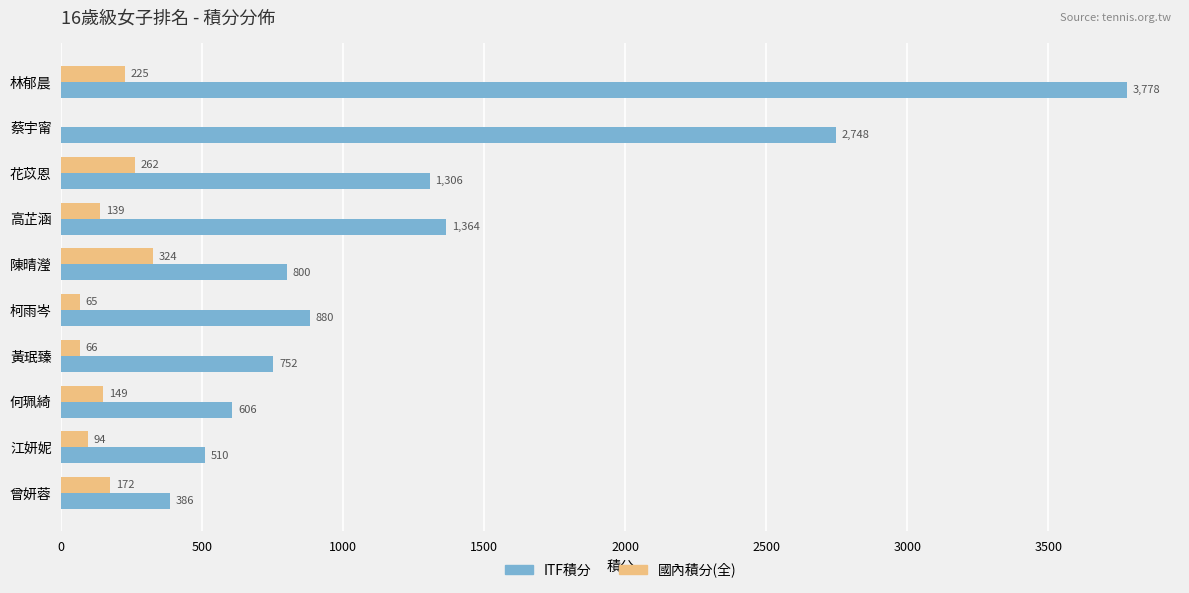

What is the maximum value for 國內積分(全)?

323.8